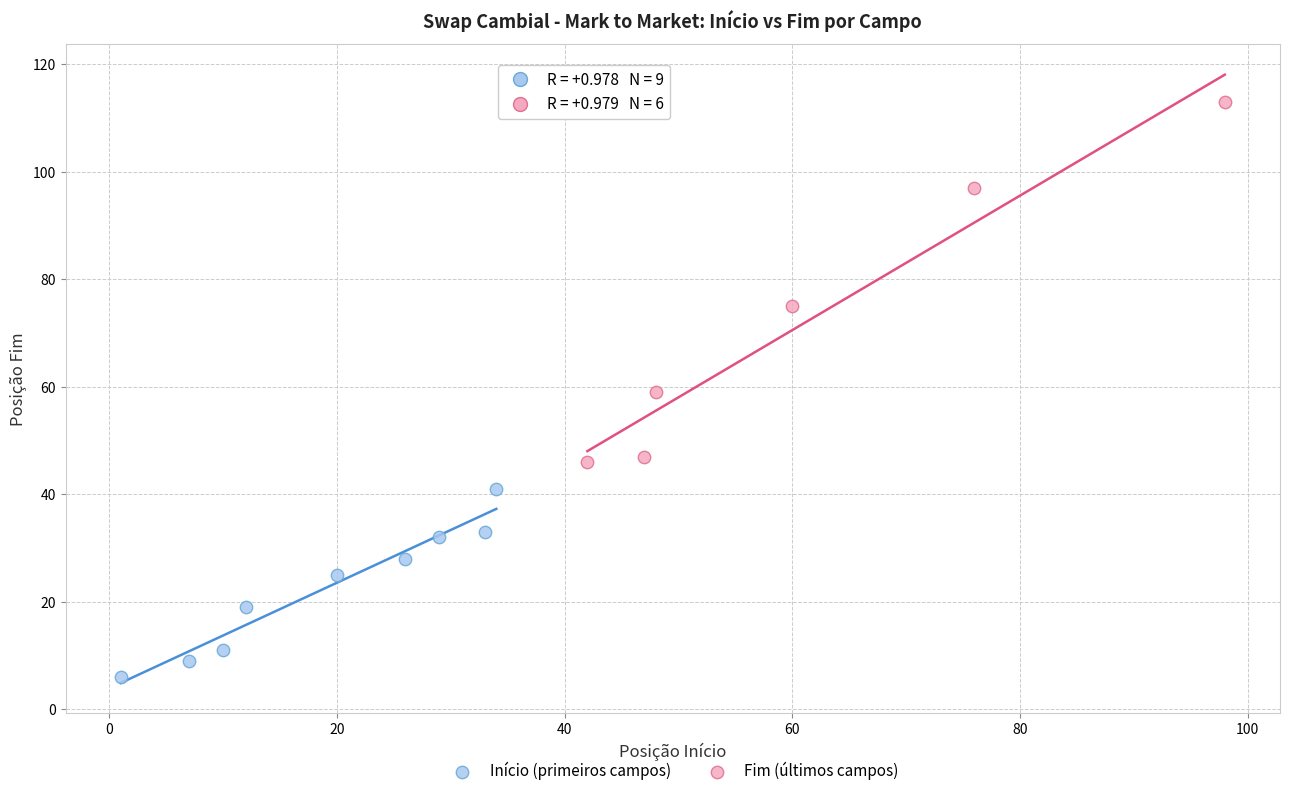

Which series reaches the minimum Y coordinate?

Início (primeiros campos)